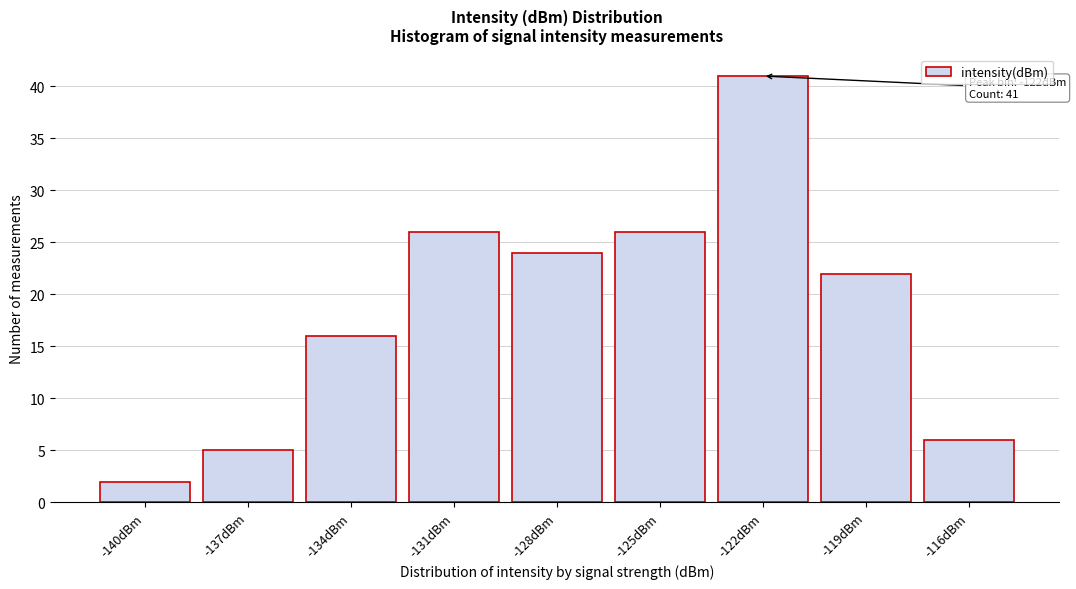

Reading left to right, extract all data points from this chart.

2	5	16	26	24	26	41	22	6